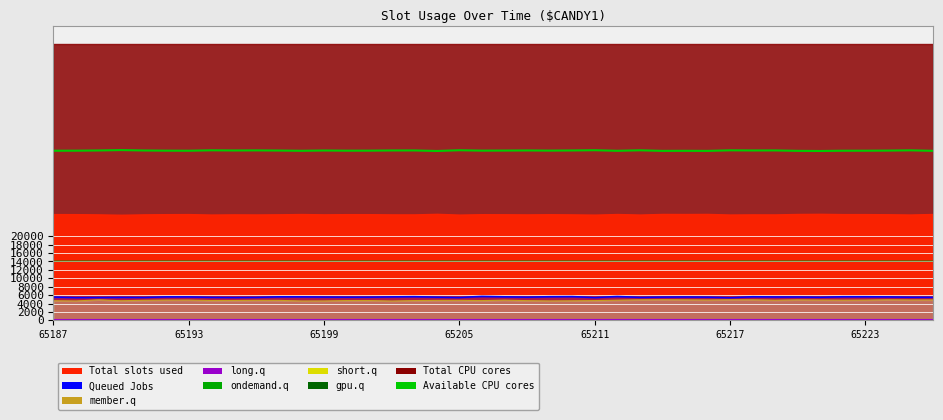

At which category is the sum across all series the highest?

65205